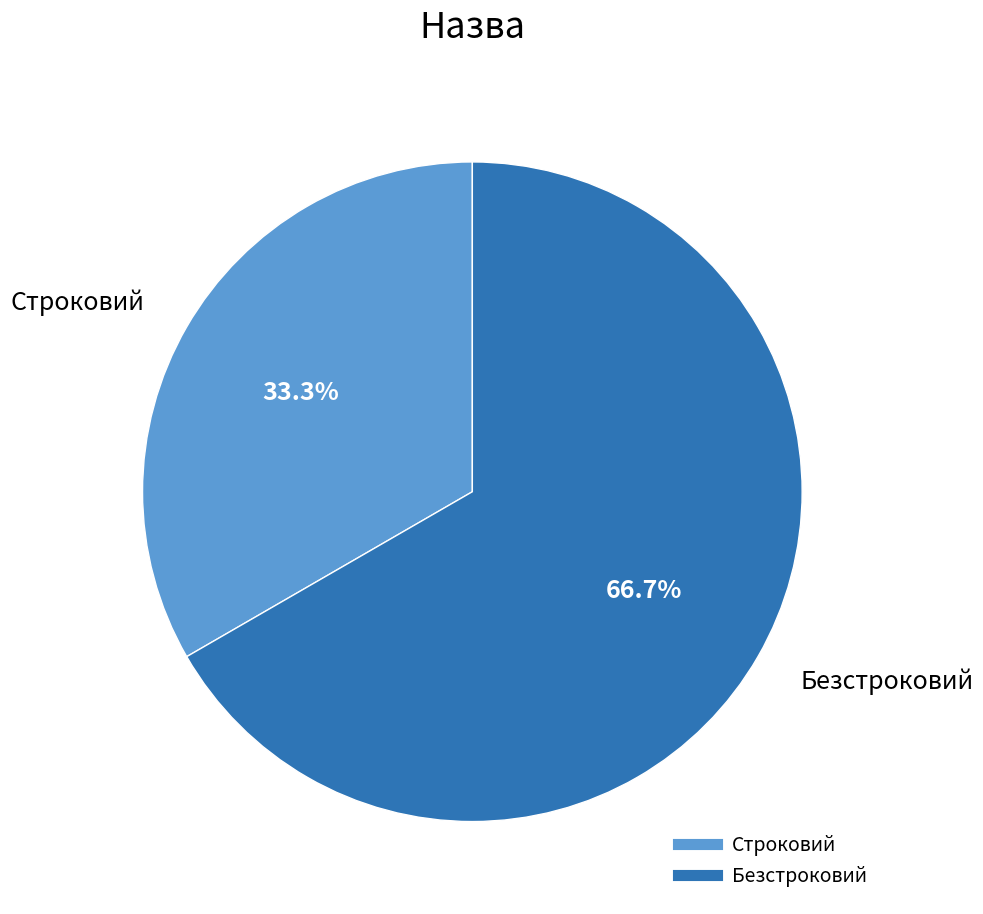

Rank the categories by value from lowest to highest.

Строковий, Безстроковий